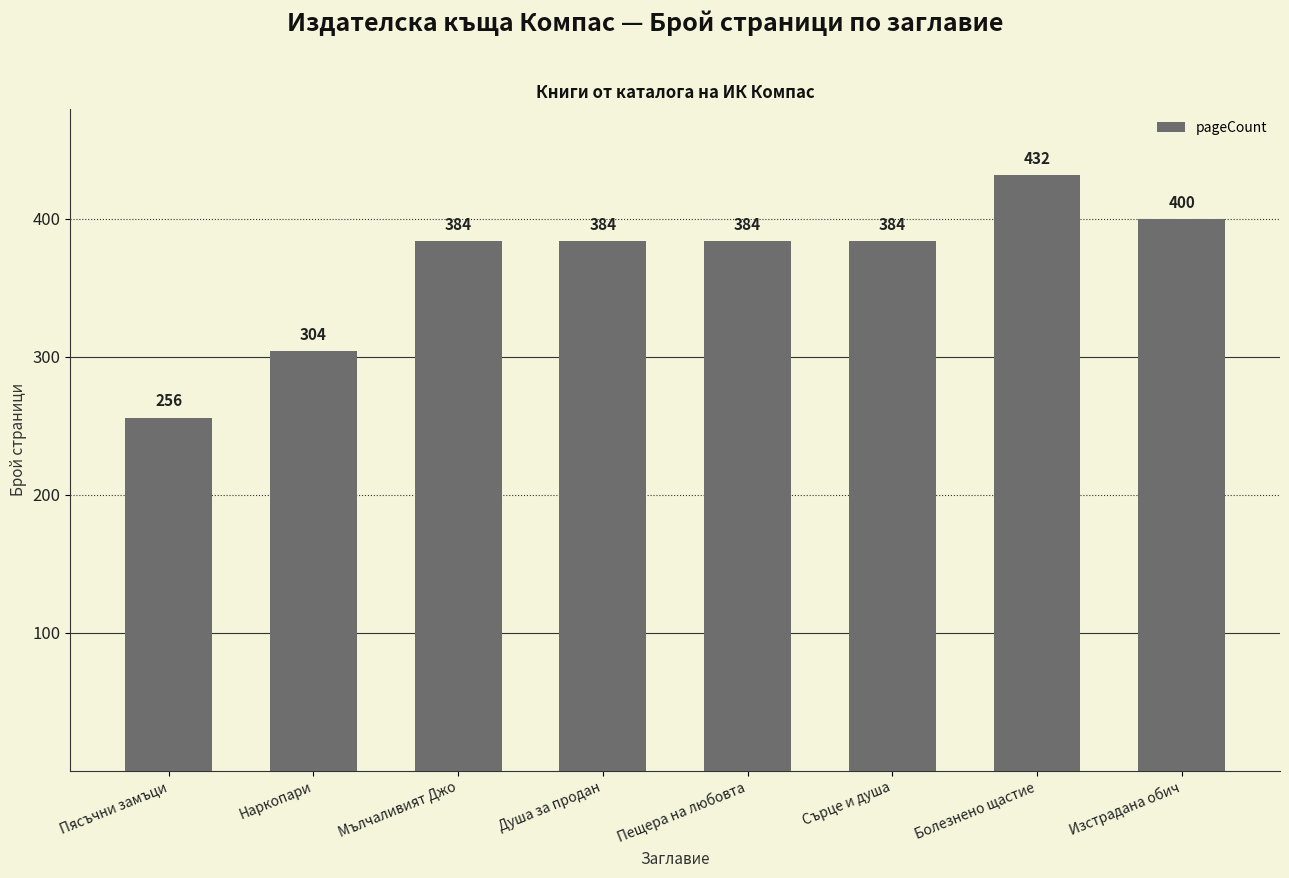

Reading left to right, transcribe all the data shown in this chart.

256	304	384	384	384	384	432	400